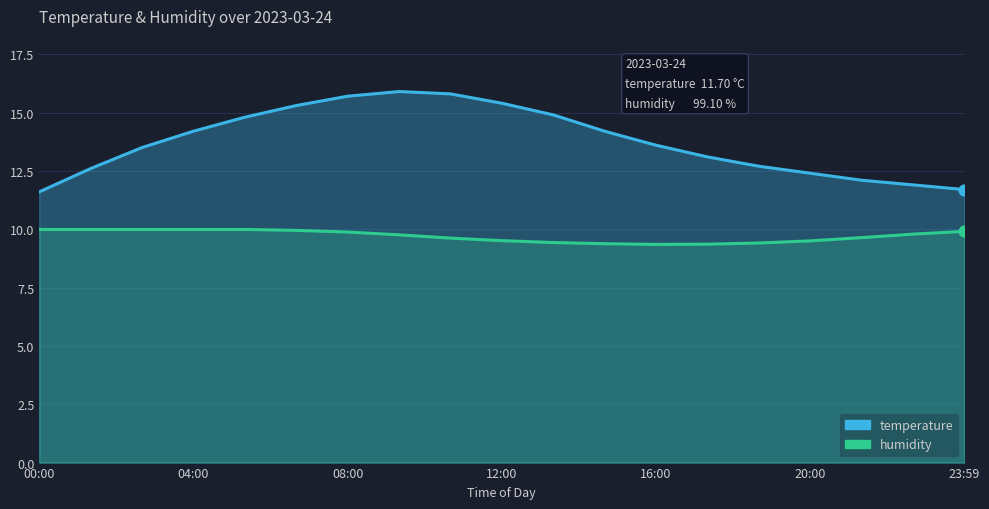

Is the value of temperature at 22:40 greater than the value of humidity at 13:20?

Yes